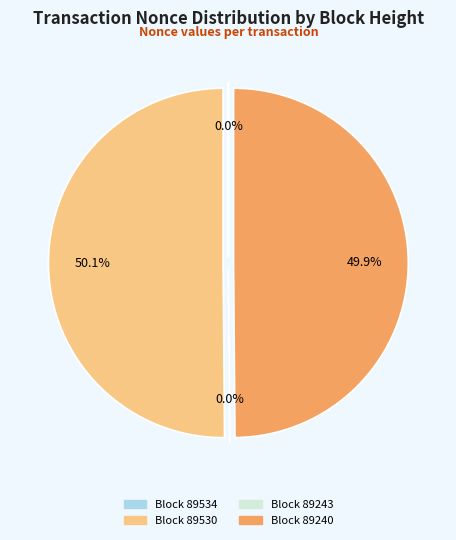

Rank the categories by value from highest to lowest.

89530, 89240, 89534, 89243